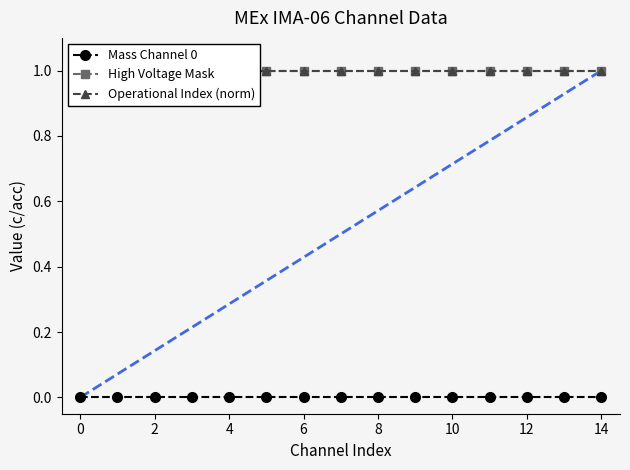

What is the average value of the Operational Index (norm) series?

1